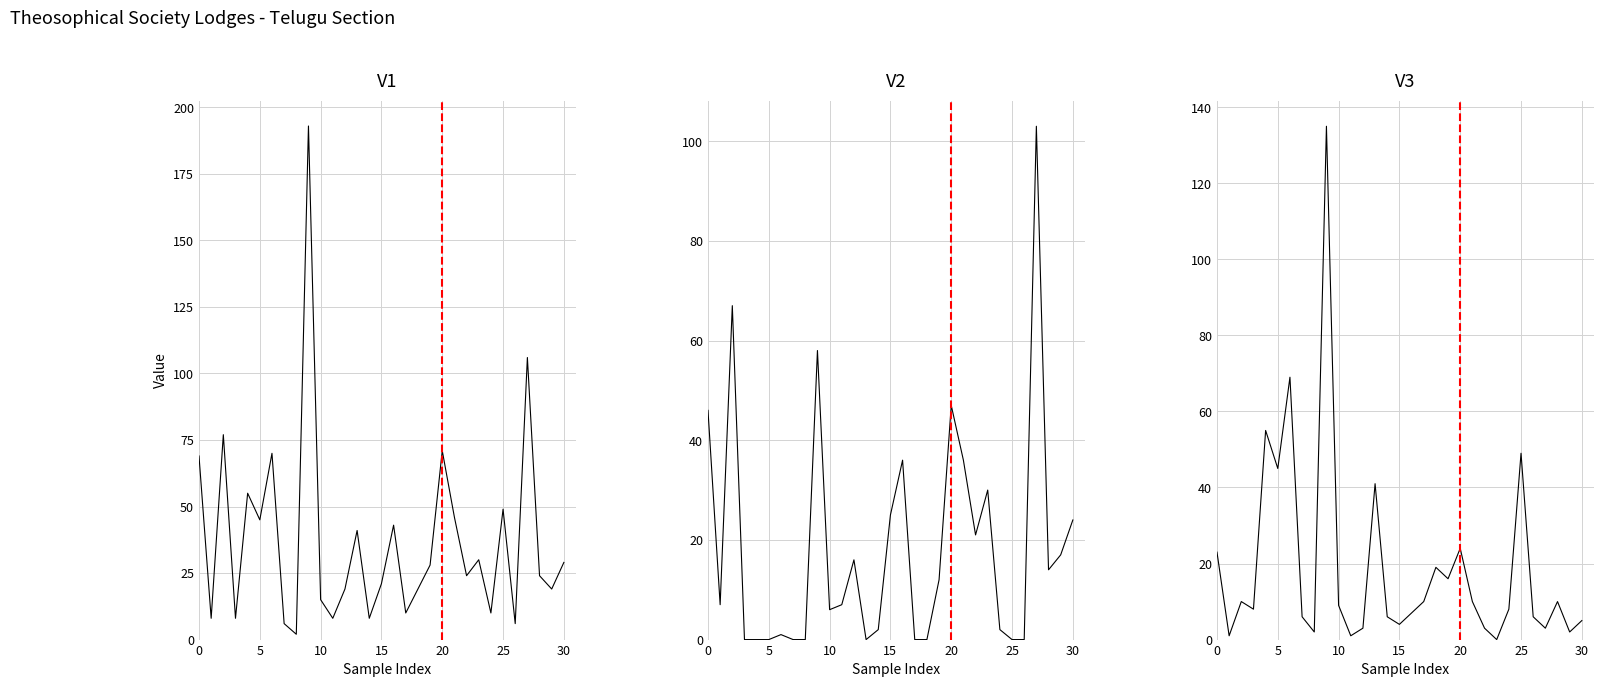

At how many categories does at least one series exceed 156?

1